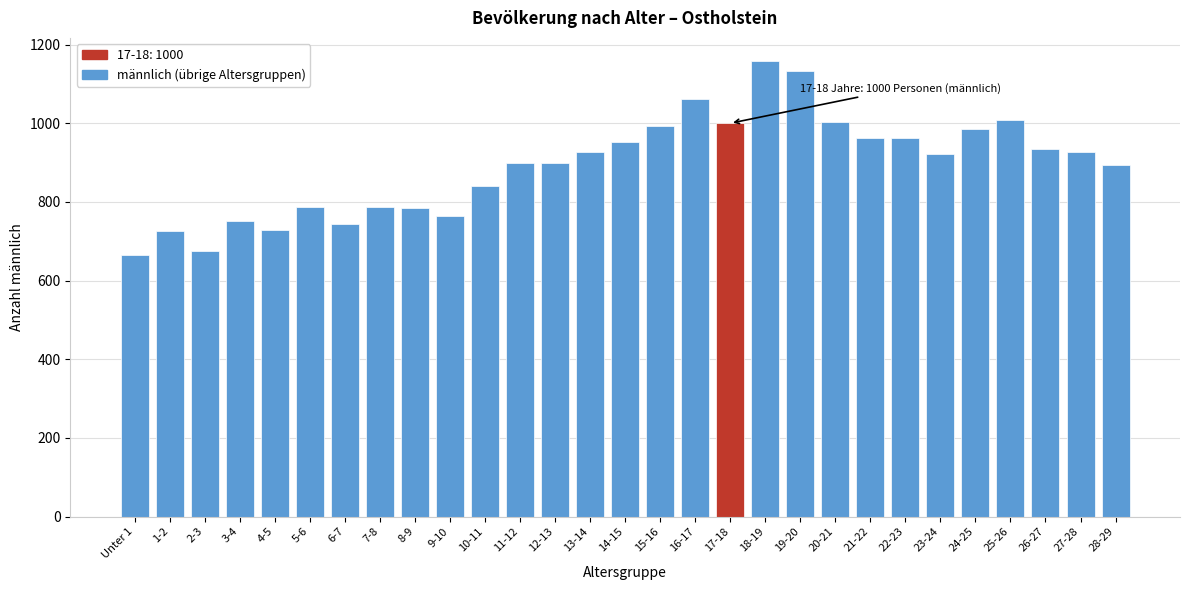

What is the maximum value shown in the chart?

1159